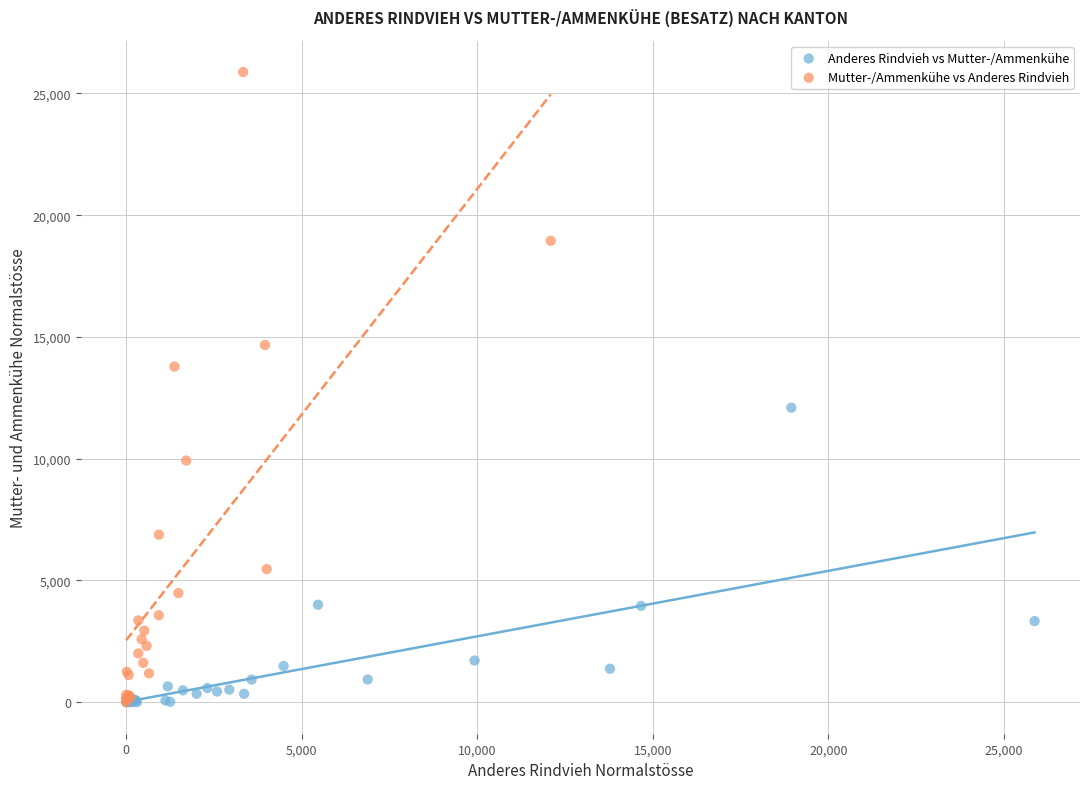

Which series has the widest spread of Y values?

Mutter-/Ammenkühe vs Anderes Rindvieh